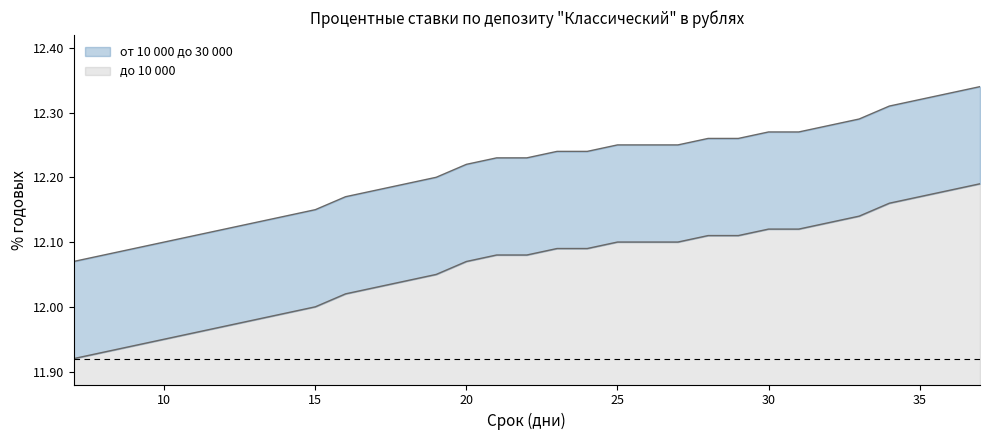

What is the sum of all от 10 000 до 30 000 values?

378.6